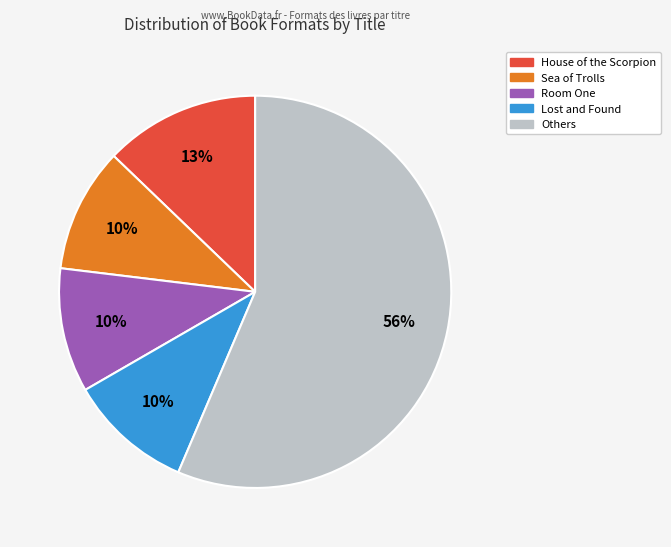

To the nearest percent, what is the difference between the largest and smallest slice percentages?

46%